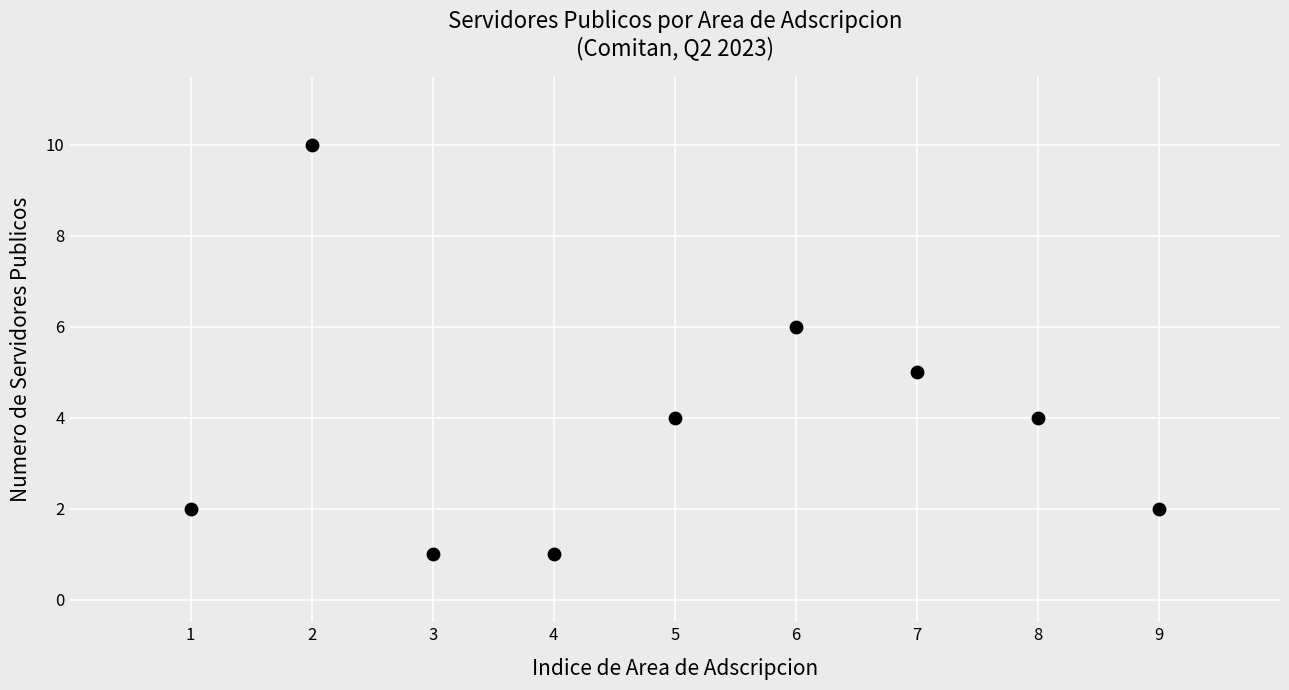

What is the average Y value?

4